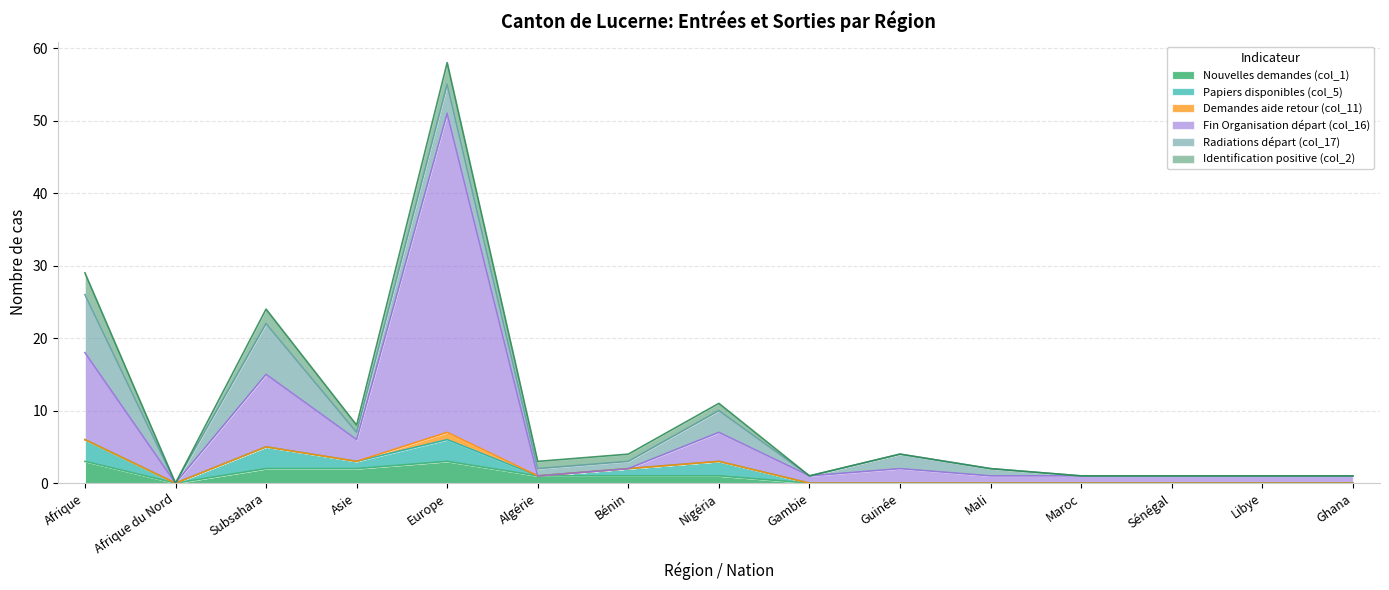

At which category does Fin Organisation départ (col_16) reach its first local peak?

Subsahara